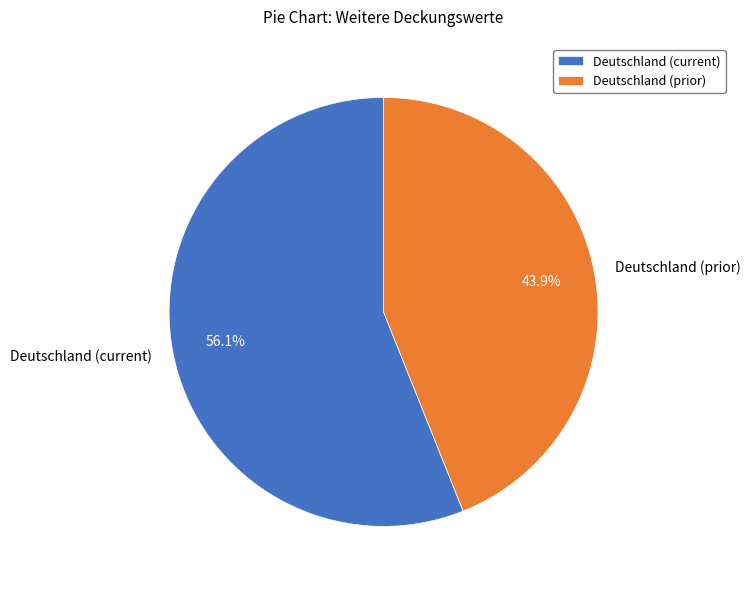

Count the number of slices in the pie.

2